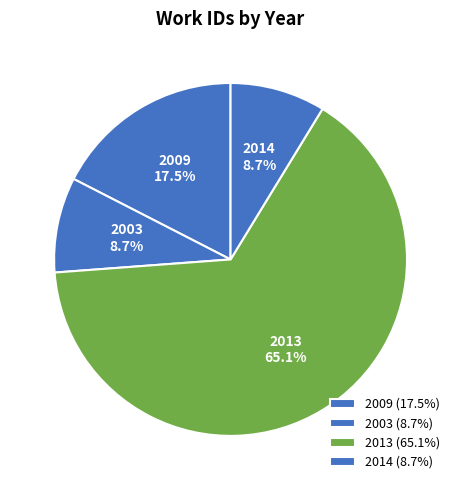

To the nearest percent, what is the difference between the largest and smallest slice percentages?

56%